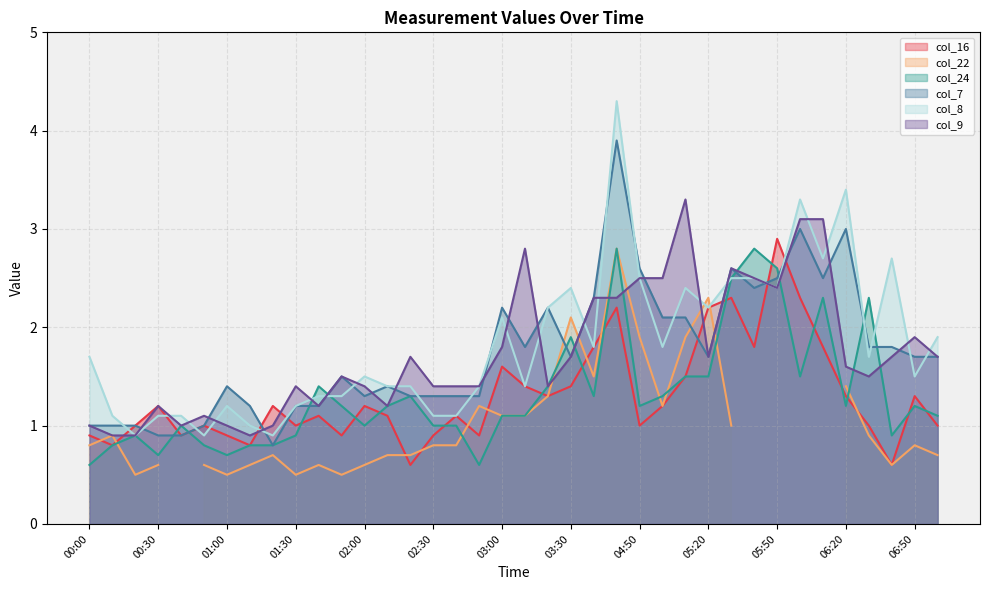

Is the value of col_7 at 05:00 greater than the value of col_9 at 01:30?

Yes